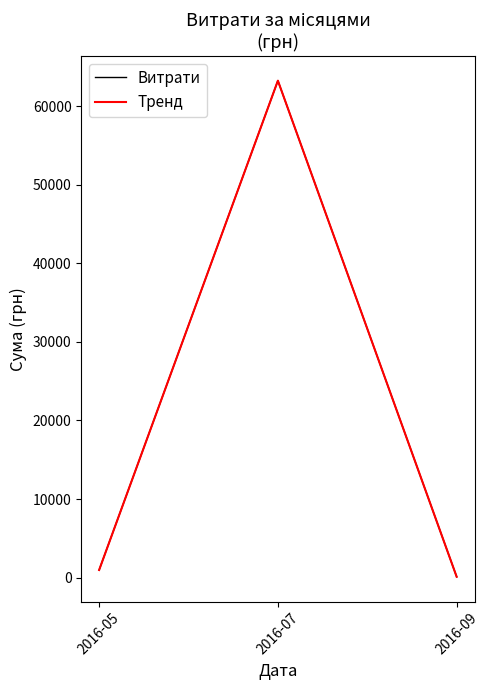

Does the chart display data point markers on the line(s)?

No